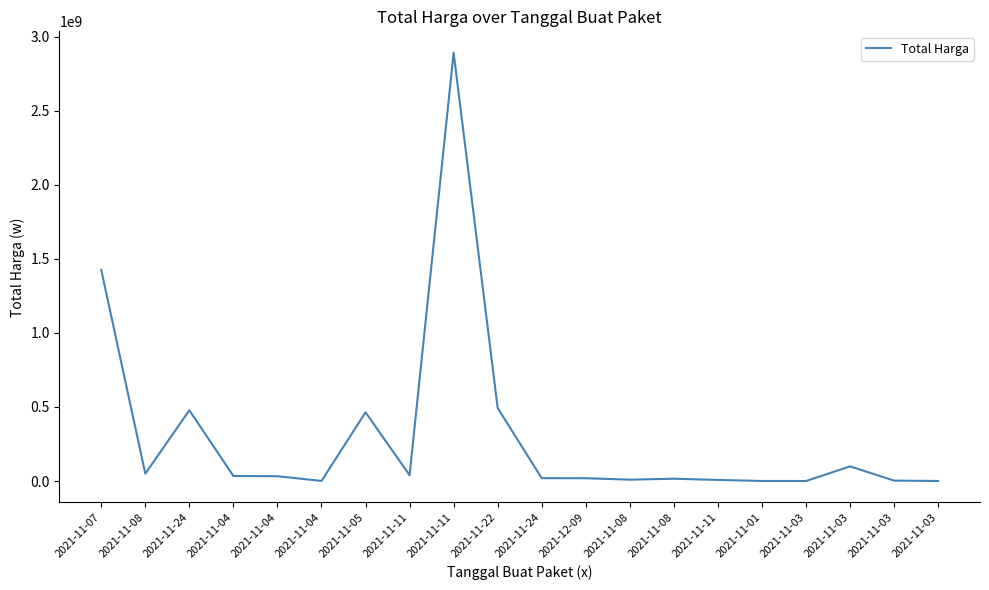

Which has a higher value, 2021-12-09 or 2021-11-07?

2021-11-07